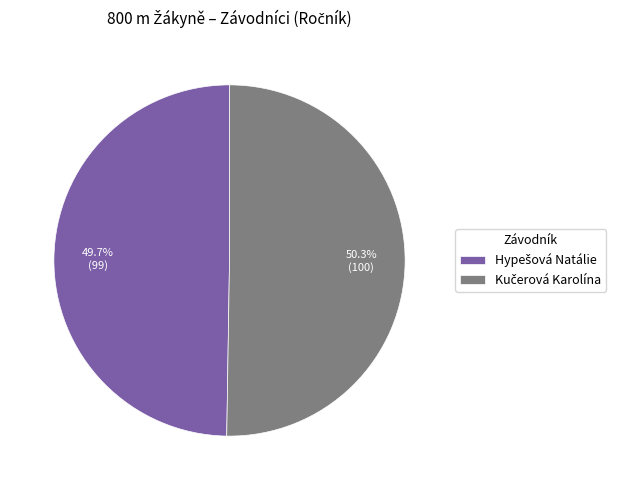

Is there any slice that represents more than half of the pie?

Yes